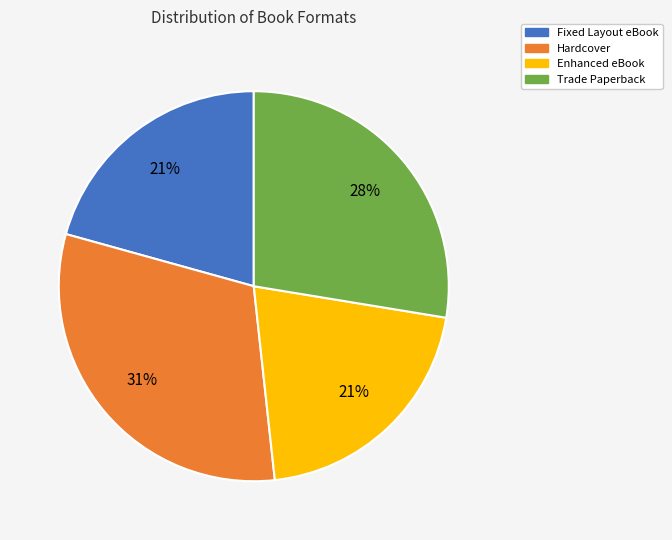

To the nearest percent, what is the difference between the Trade Paperback and Fixed Layout eBook slice percentages?

7%